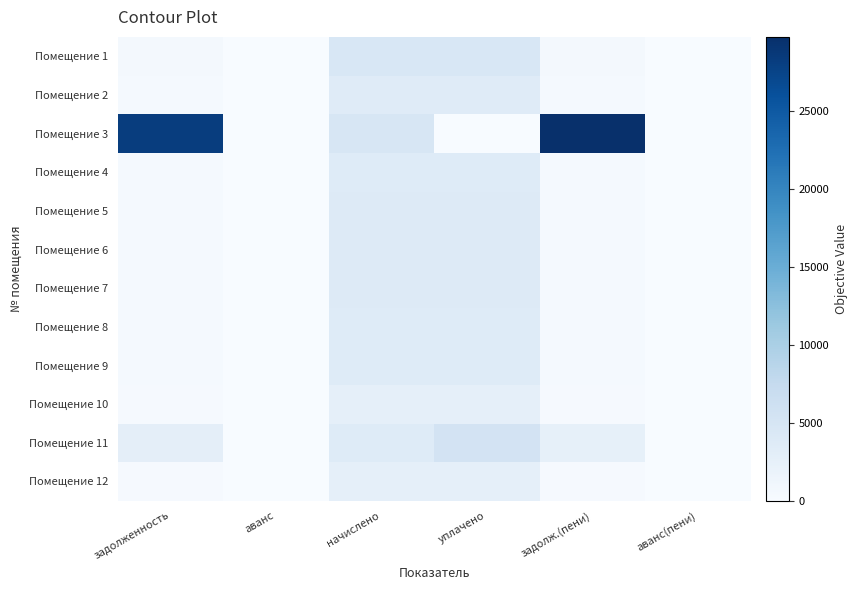

Rank the series by their maximum value, from lowest to highest.

Помещение 12, Помещение 10, Помещение 2, Помещение 4, Помещение 9, Помещение 8, Помещение 5, Помещение 7, Помещение 6, Помещение 1, Помещение 11, Помещение 3